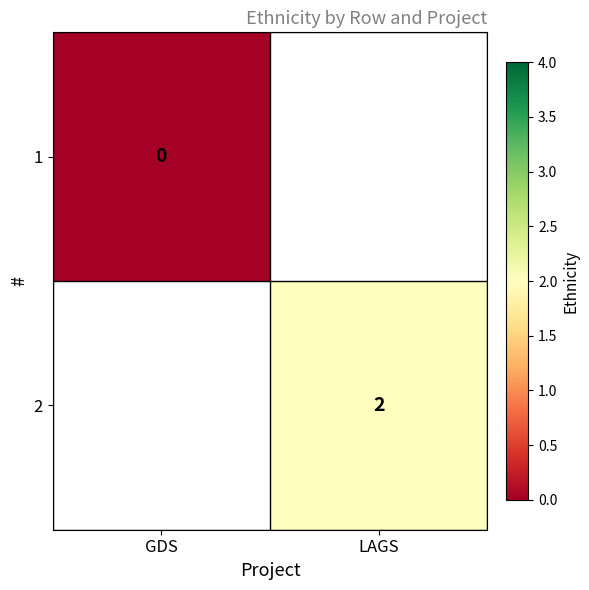

True or false: 2 has a value of 0 at LAGS.

False